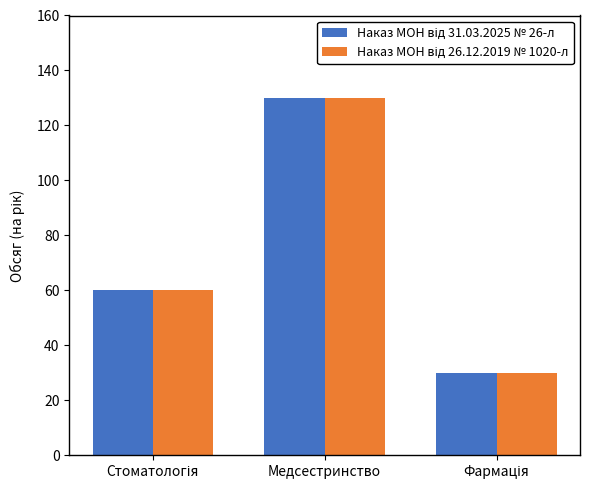

How many categories are shown in the chart?

3